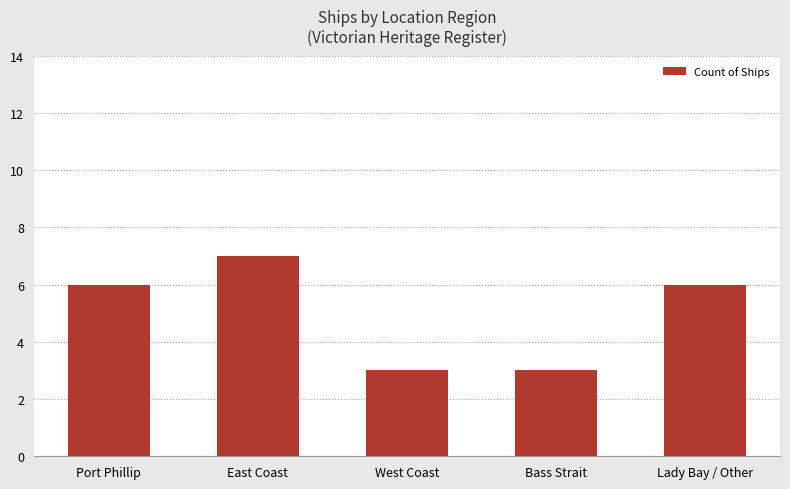

What is the ratio of the value at West Coast to the value at Bass Strait?

1.0